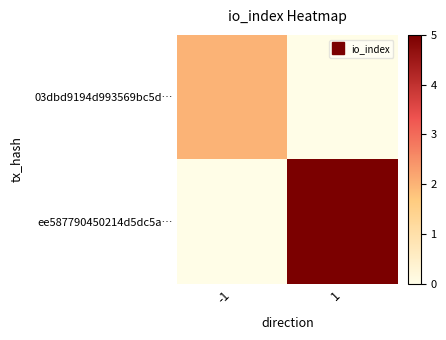

Is the value of 03dbd9194d993569bc5d… at 1 greater than the value of ee587790450214d5dc5a… at 1?

No